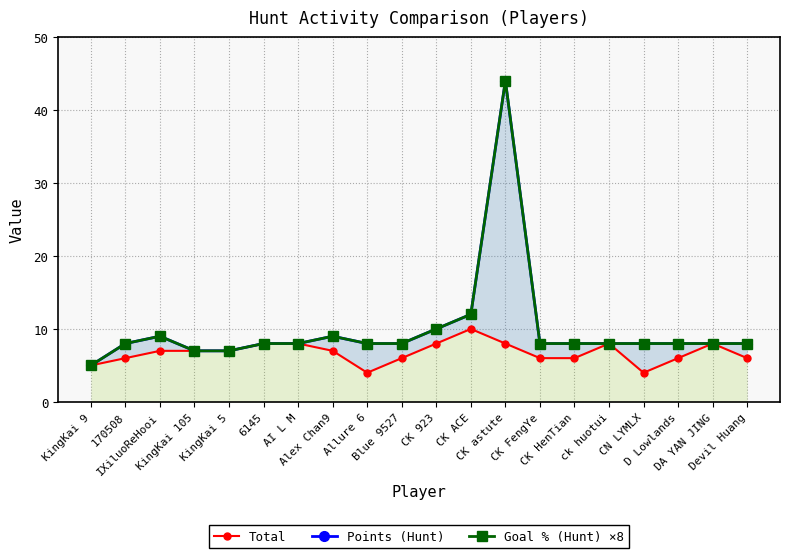

The Goal % (Hunt) ×8 series shows 8 at 6145. True or false?

True